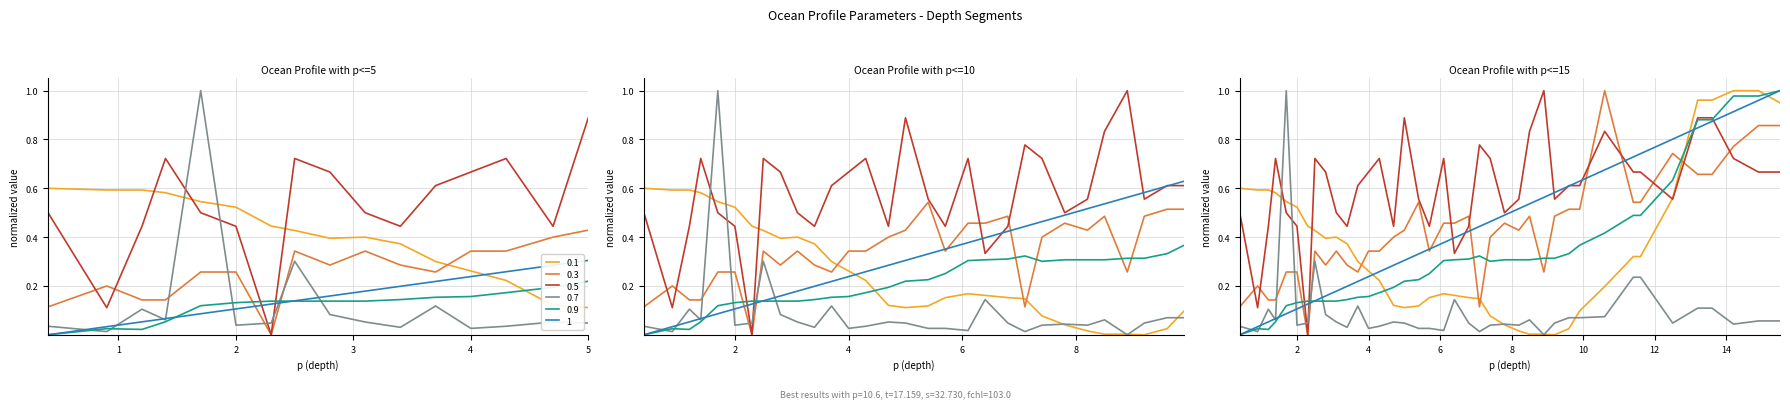

True or false: p has more than 0 interior local peaks.

False